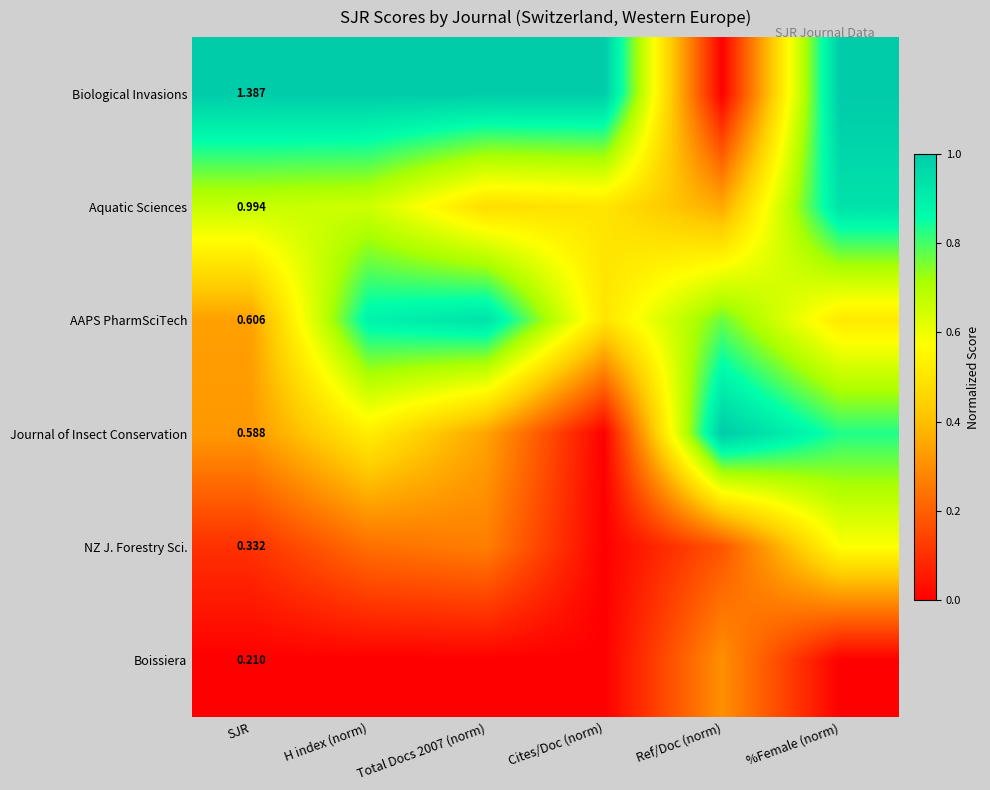

At SJR, list the series in order from smallest to largest.

Boissiera, NZ J. Forestry Sci., Journal of Insect Conservation, AAPS PharmSciTech, Aquatic Sciences, Biological Invasions